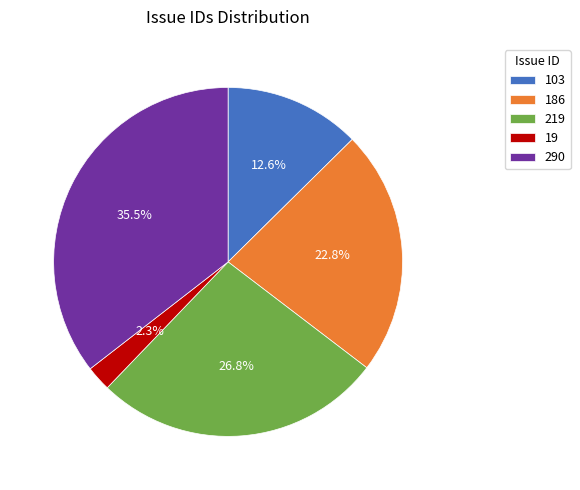

The 103 slice represents 26% of the pie. True or false?

False